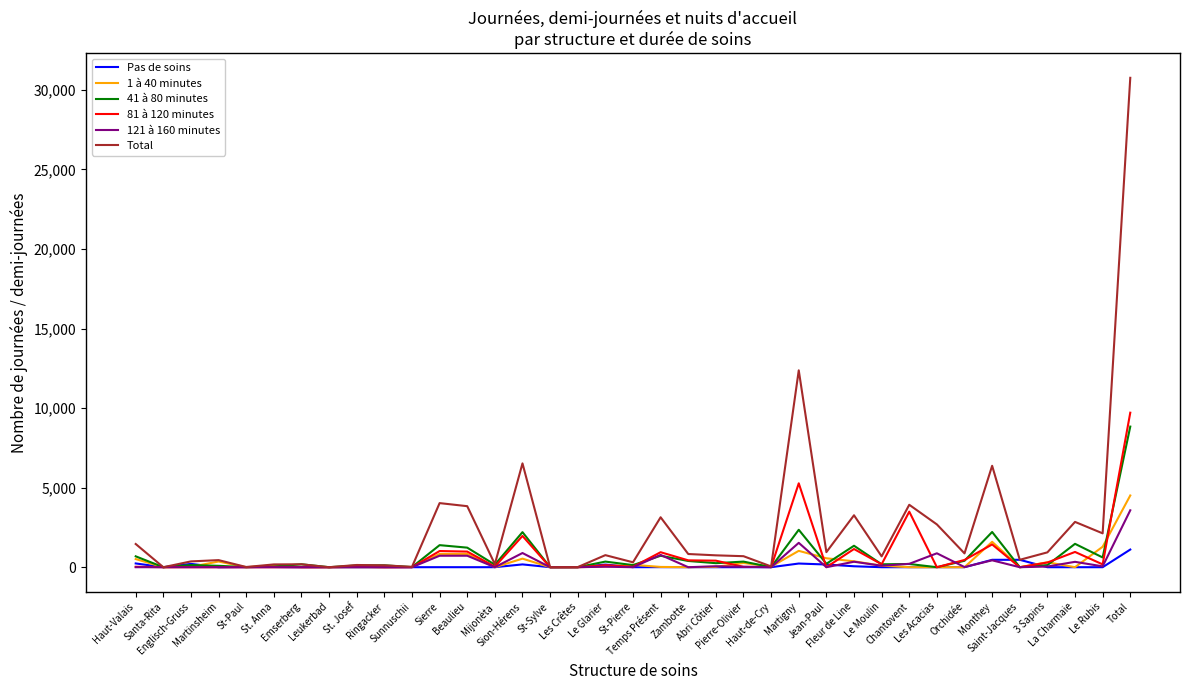

After their last crossing, which series has the higher values: 41 à 80 minutes or Pas de soins?

41 à 80 minutes